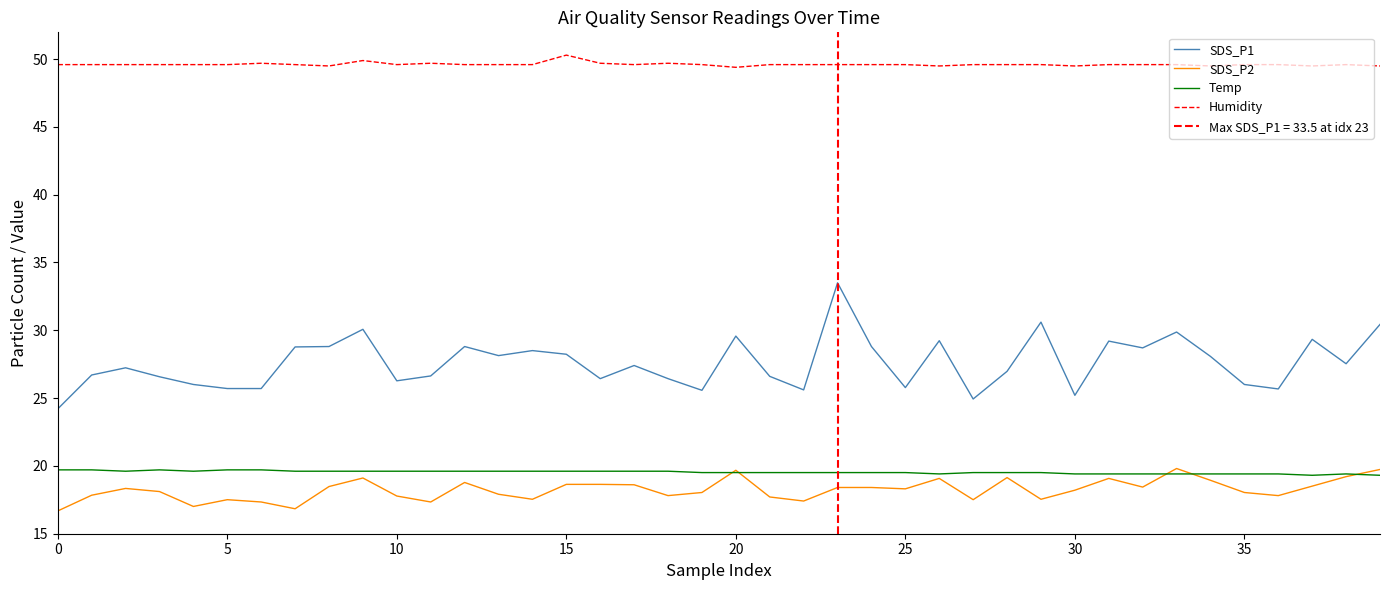

How many data points in SDS_P2 are less than 18?

16